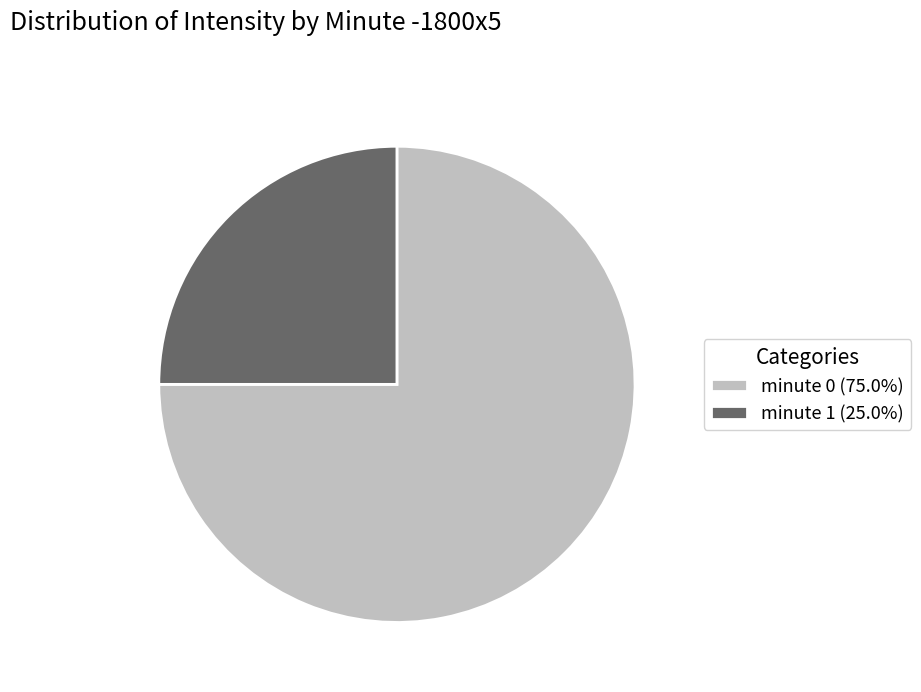

Between minute 0 and minute 1, which is larger?

minute 0